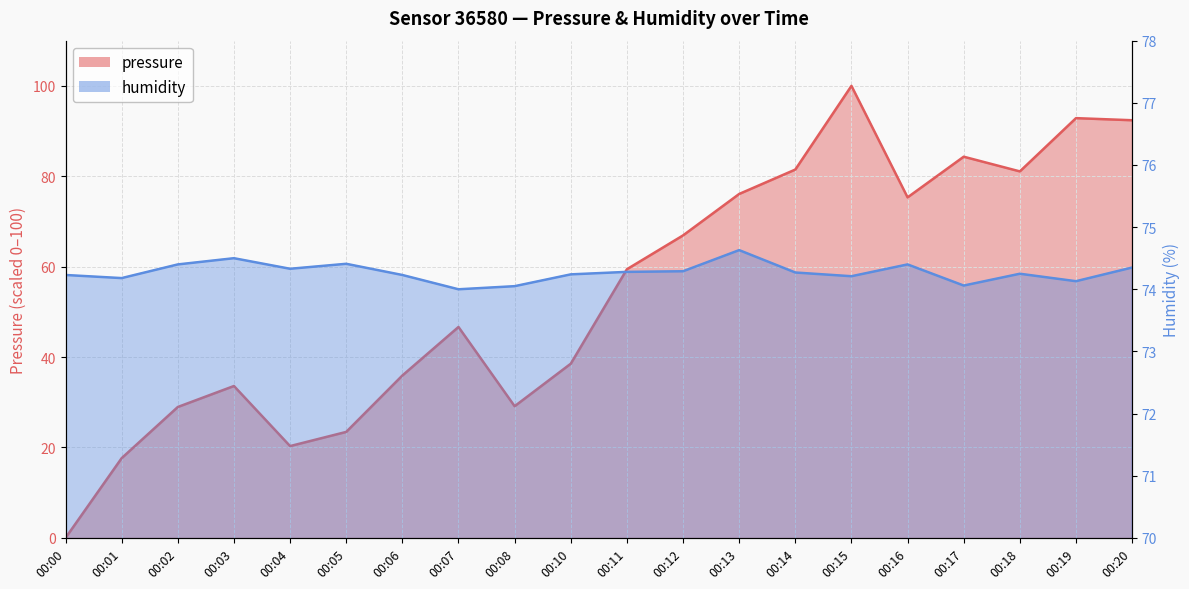

Reading right to left, what are all the values shown in this chart?

pressure: 00:20=92.4	00:19=92.9	00:18=81.1	00:17=84.3	00:16=75.3	00:15=100.0	00:14=81.5	00:13=76.1	00:12=66.9	00:11=59.4	00:10=38.5	00:08=29.1	00:07=46.7	00:06=35.9	00:05=23.4	00:04=20.3	00:03=33.6	00:02=29.0	00:01=17.6	00:00=0.0
humidity: 00:20=74.3	00:19=74.1	00:18=74.2	00:17=74.1	00:16=74.4	00:15=74.2	00:14=74.3	00:13=74.6	00:12=74.3	00:11=74.3	00:10=74.2	00:08=74.0	00:07=74.0	00:06=74.2	00:05=74.4	00:04=74.3	00:03=74.5	00:02=74.4	00:01=74.2	00:00=74.2